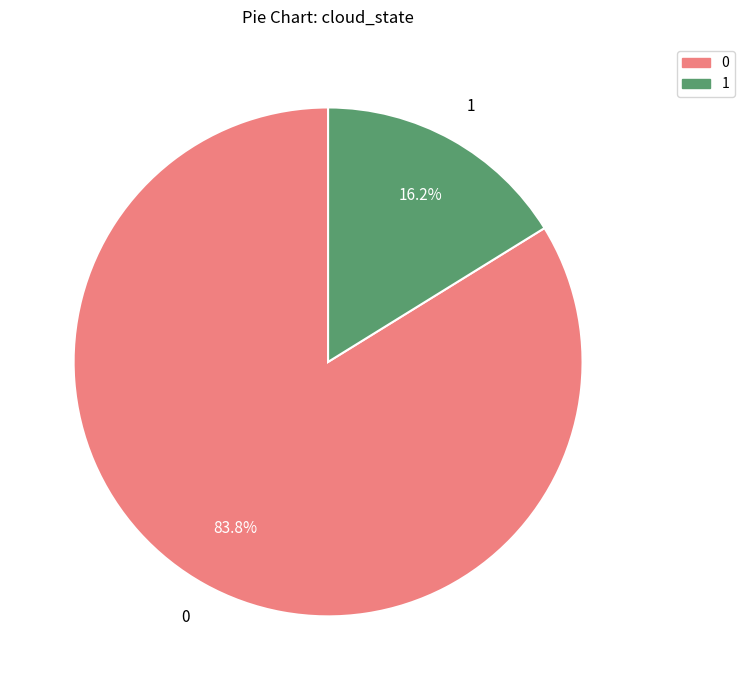

To the nearest percent, what is the average slice percentage?

50%